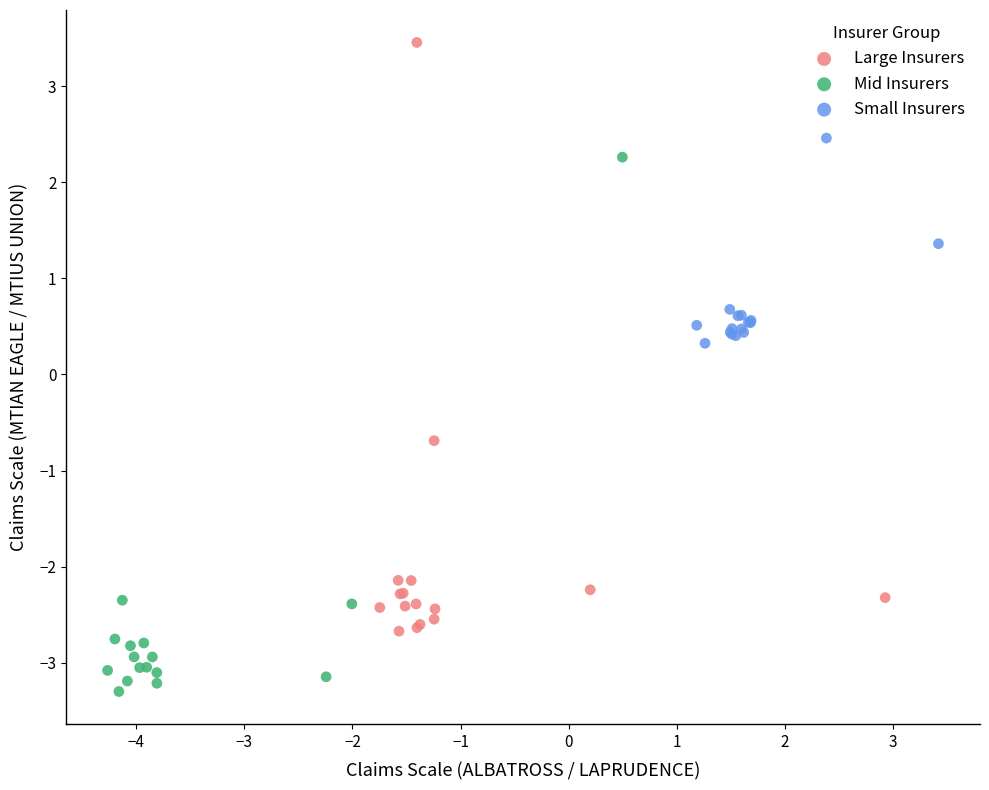

What are all the series names shown in the legend?

Large Insurers, Mid Insurers, Small Insurers